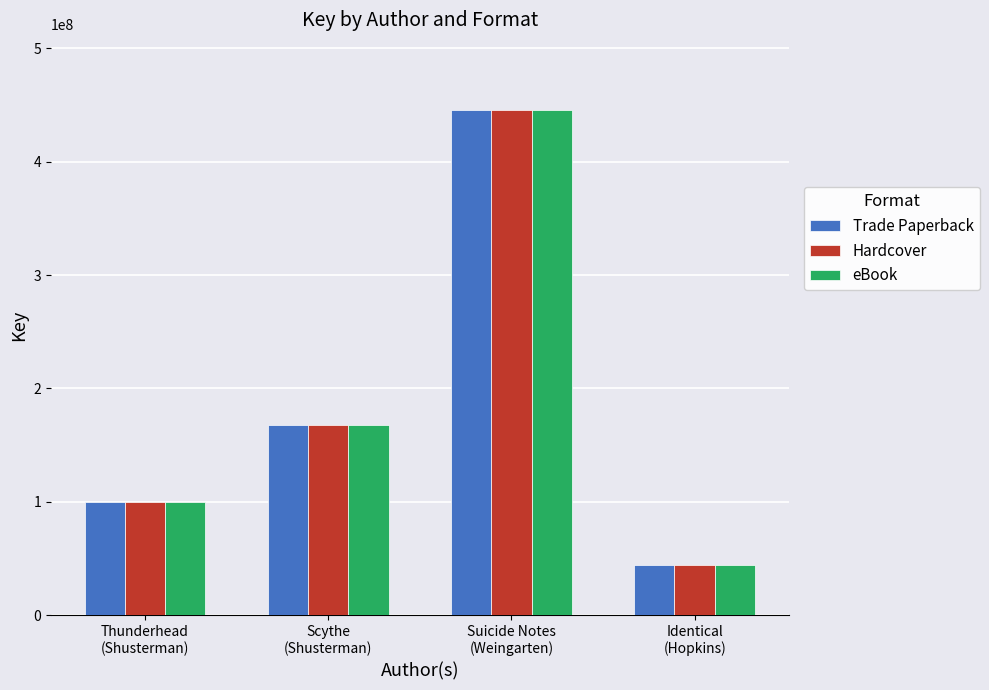

Is the value of eBook at Identical
(Hopkins) greater than the value of Hardcover at Suicide Notes
(Weingarten)?

No